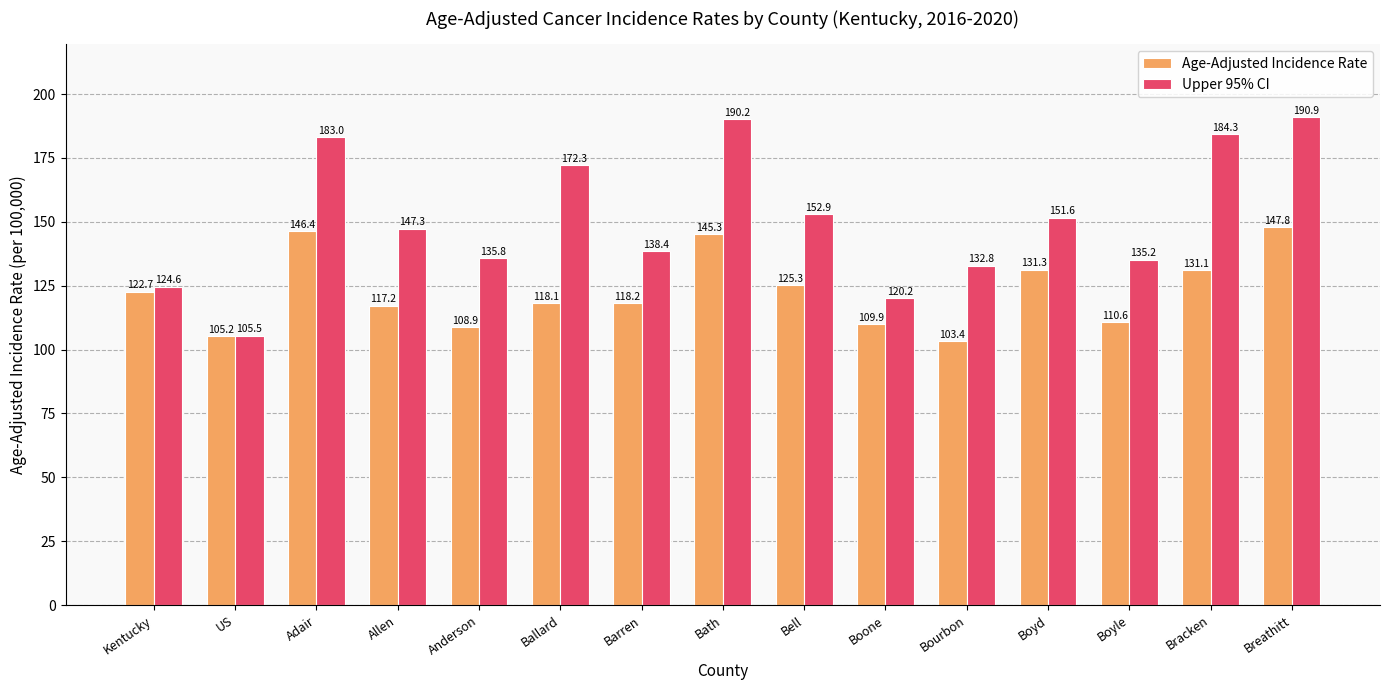

At how many categories does at least one series exceed 125?

12